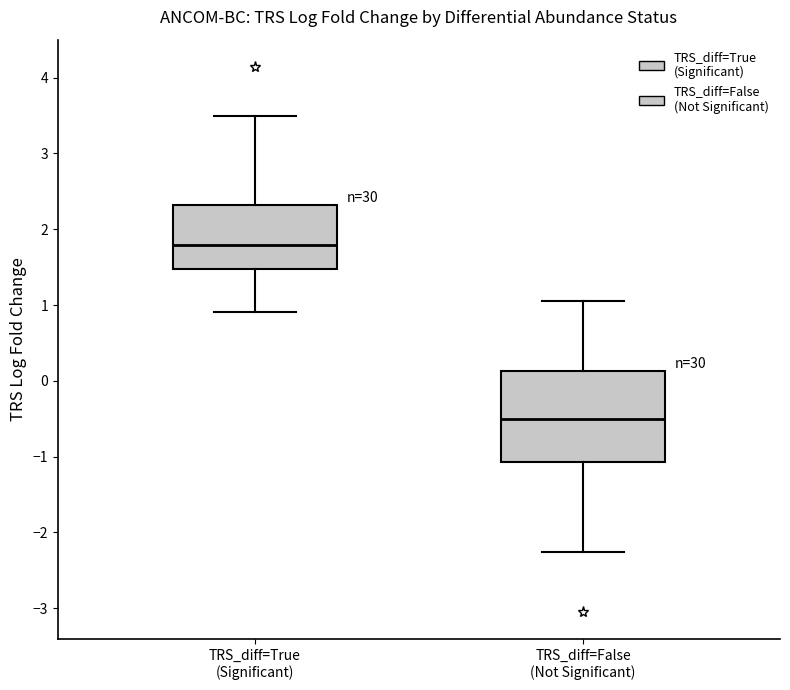

Where is the upper edge of the box for TRS_diff=True (Significant) on the y-axis? The values are not printed on the chart, so give them approximately, as read against the axis.

2.3